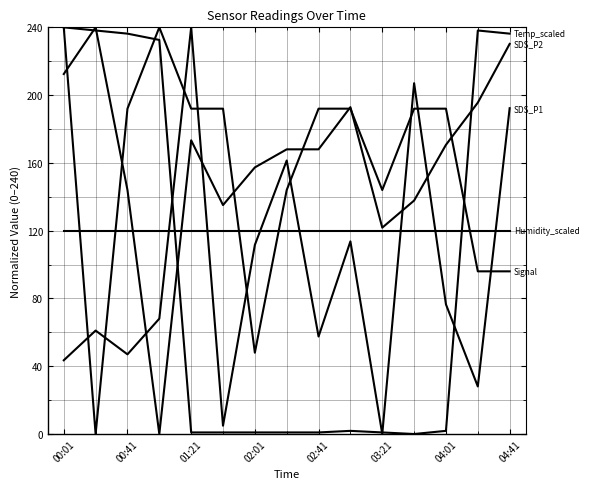

Does the chart display data point markers on the line(s)?

No